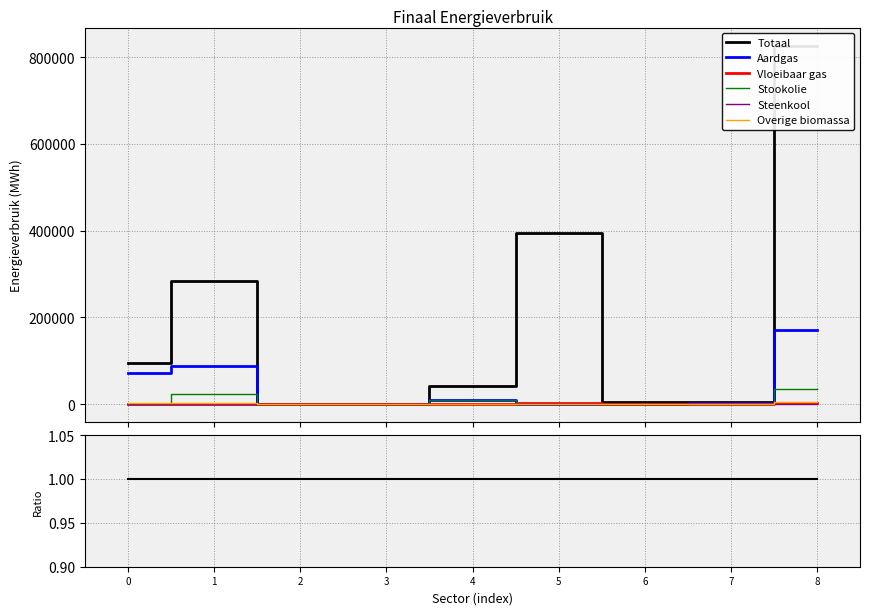

Is this an area chart (filled region under the line)?

No